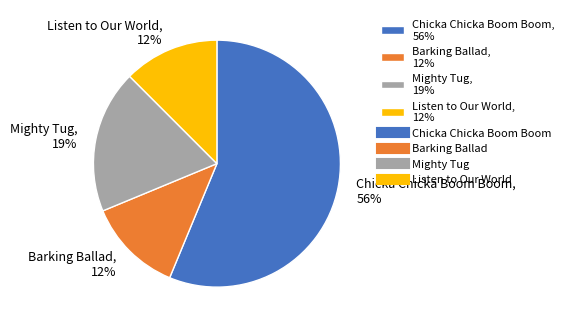

How many slices are in this pie chart?

4